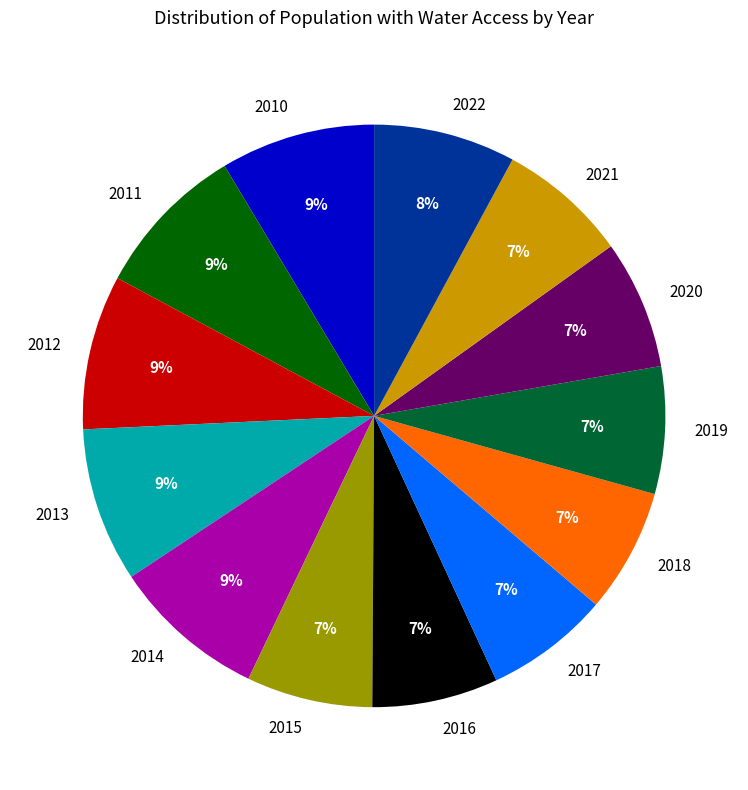

Which has a higher value, 2011 or 2015?

2011